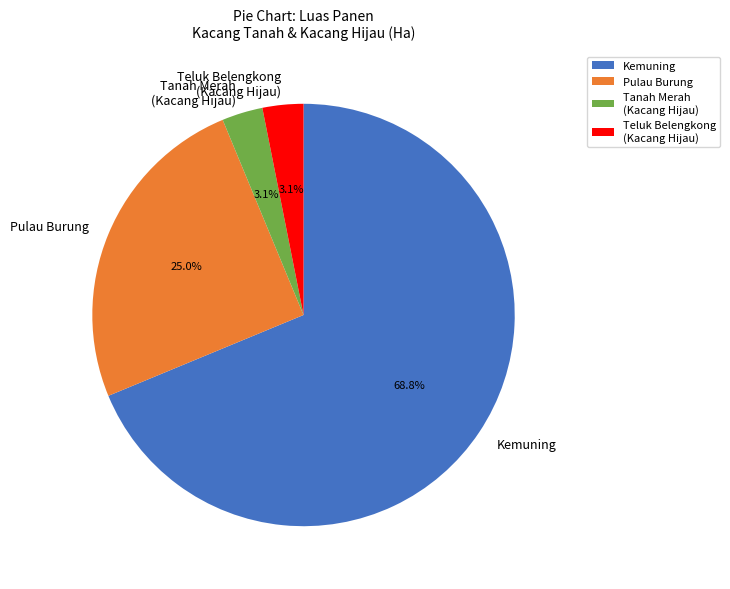

To the nearest percent, what is the difference between the largest and smallest slice percentages?

66%